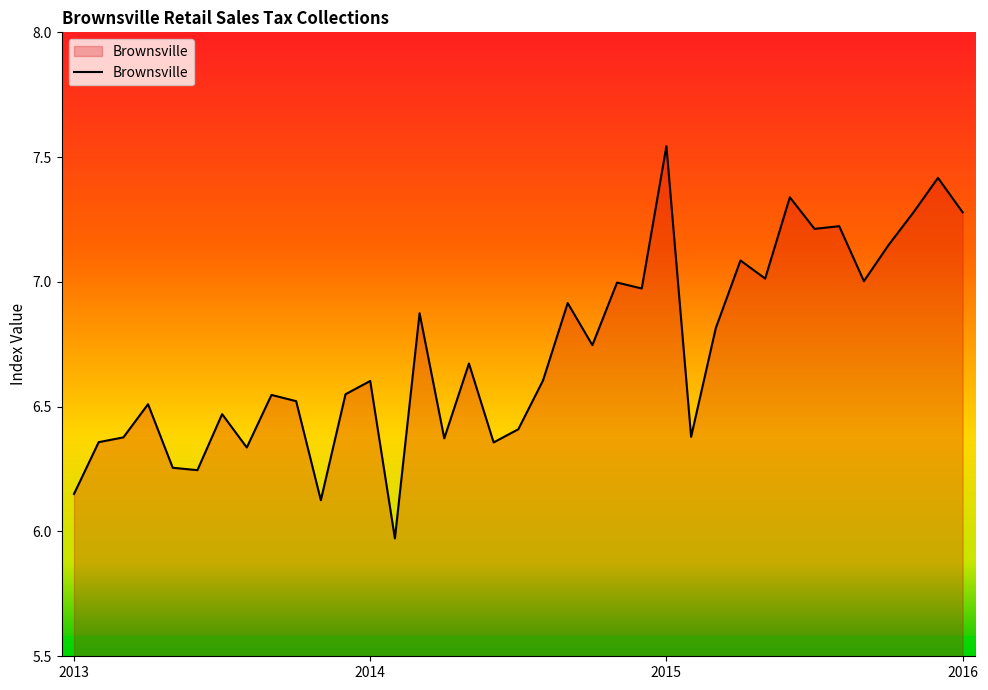

What is the sum of all values?

248.7